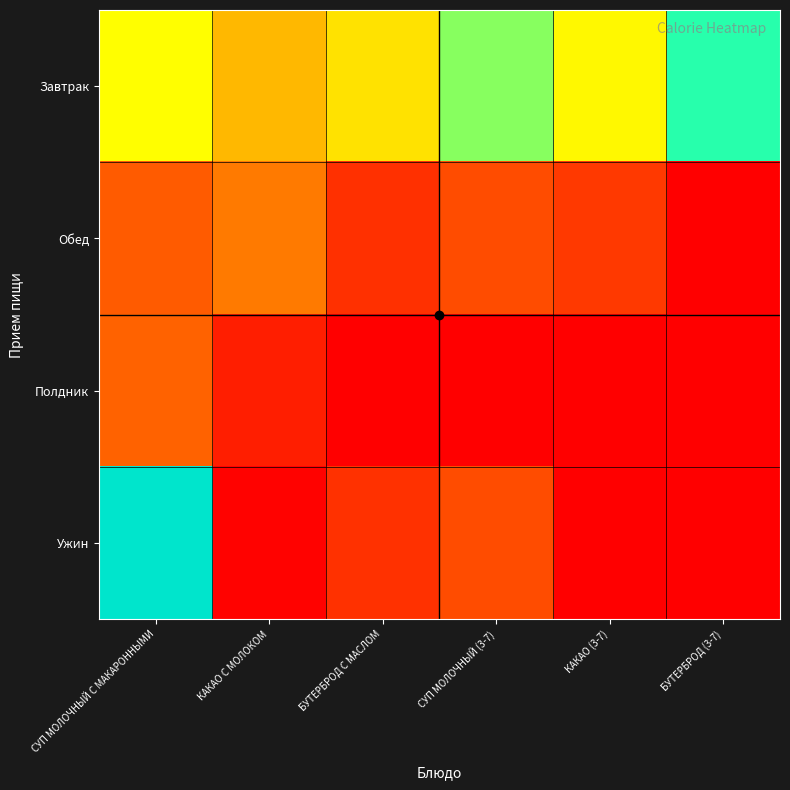

At which category does the chart reach its peak across all series?

СУП МОЛОЧНЫЙ С МАКАРОННЫМИ